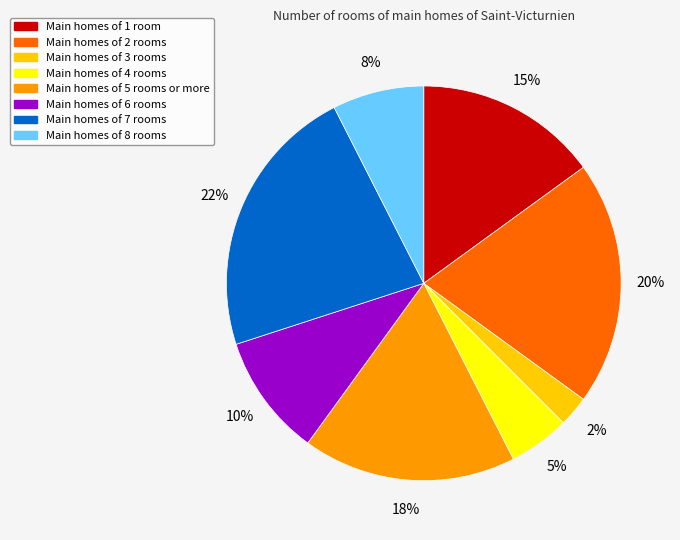

To the nearest percent, what is the average slice percentage?

12%